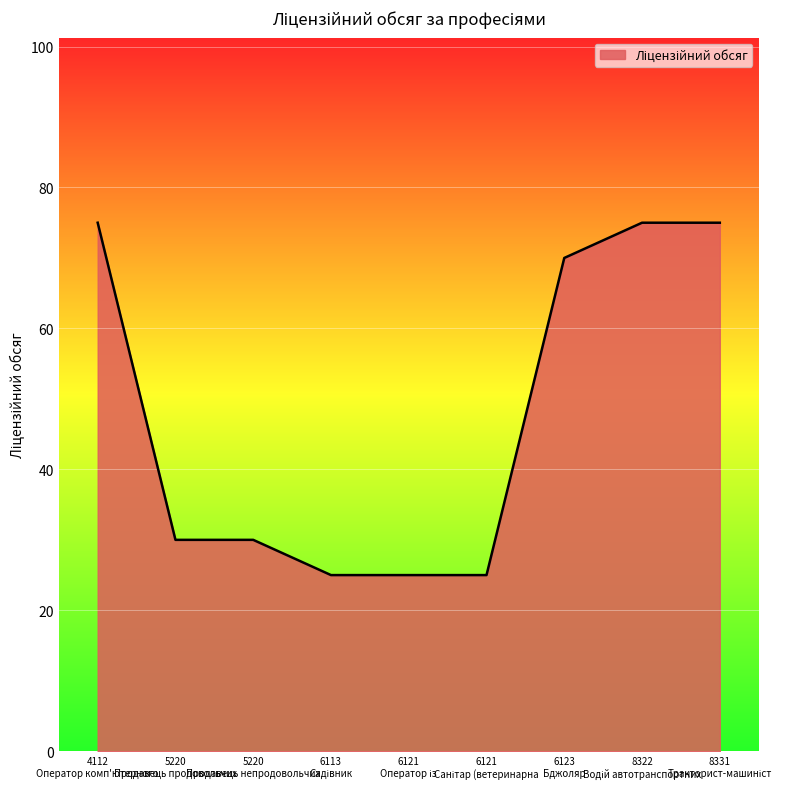

How many lines are shown in the chart?

1